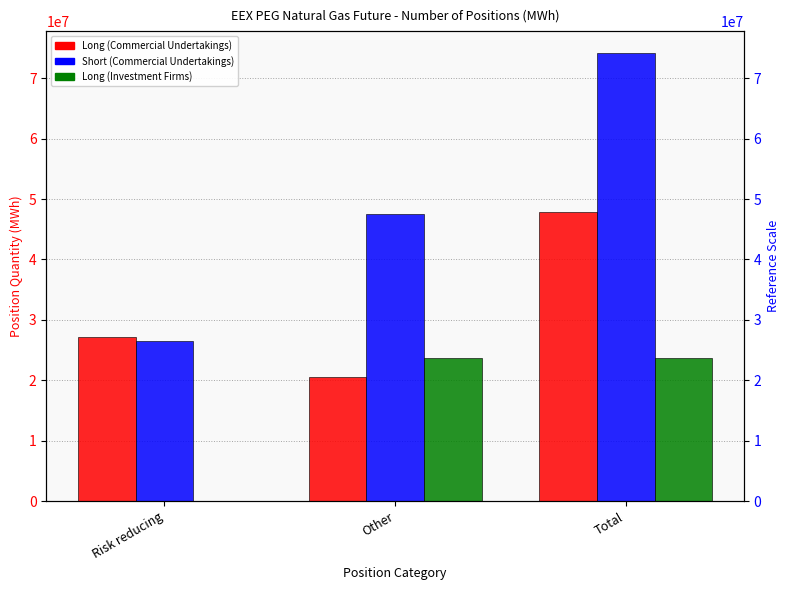

Which series has the largest total across all categories?

Short (Commercial Undertakings)